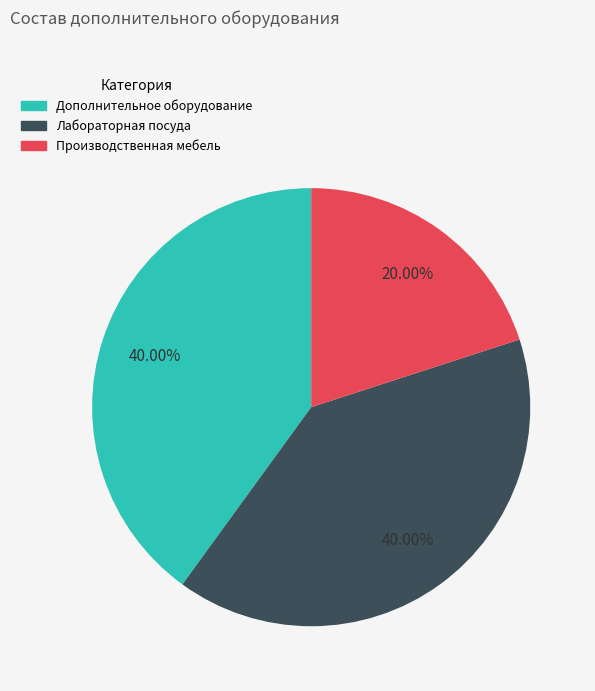

What is the total percentage of Производственная мебель and Лабораторная посуда?

60.0%